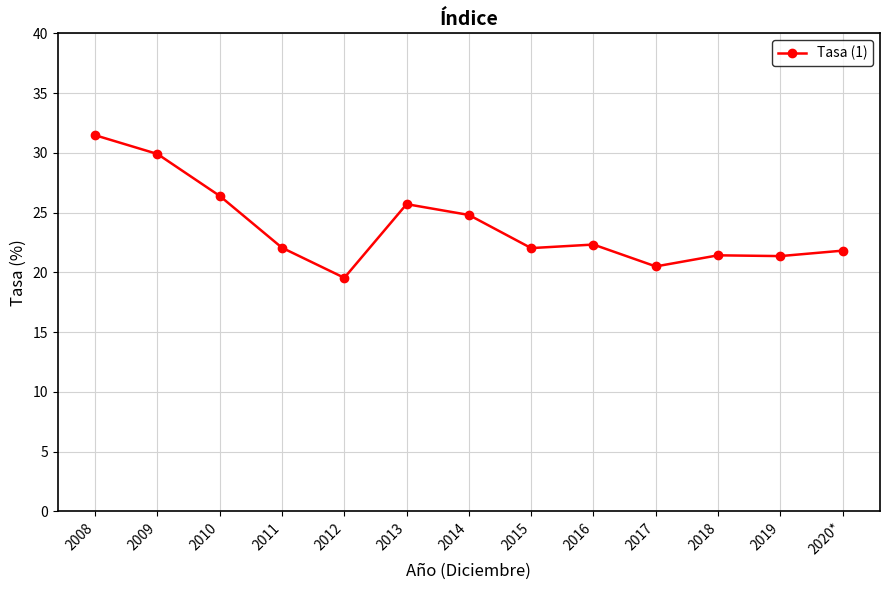

Which label corresponds to the smallest value in the chart?

2012